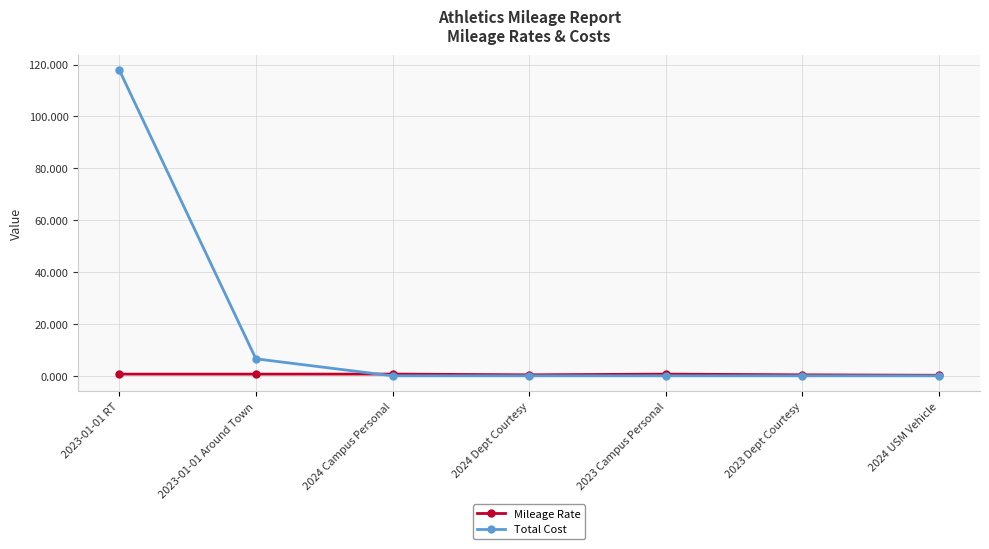

At which category is the sum across all series the highest?

2023-01-01 RT